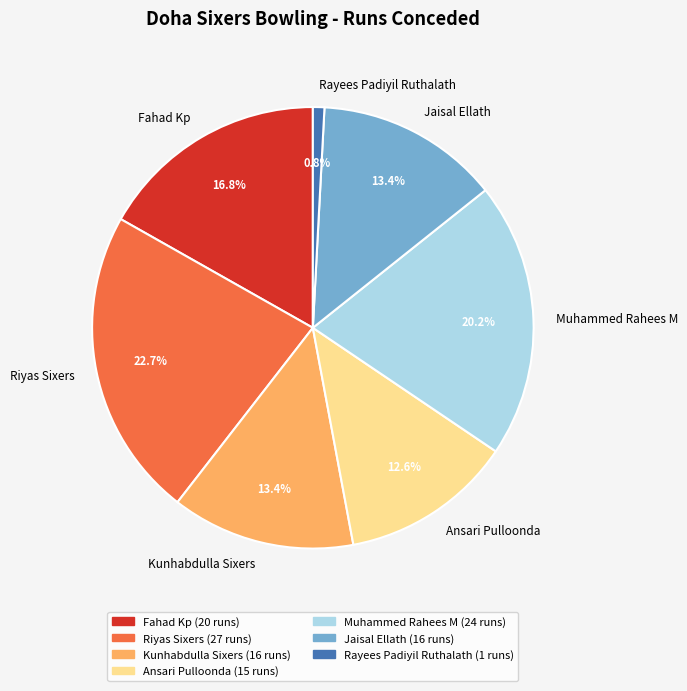

Does Ansari Pulloonda account for over 50% of the chart?

No